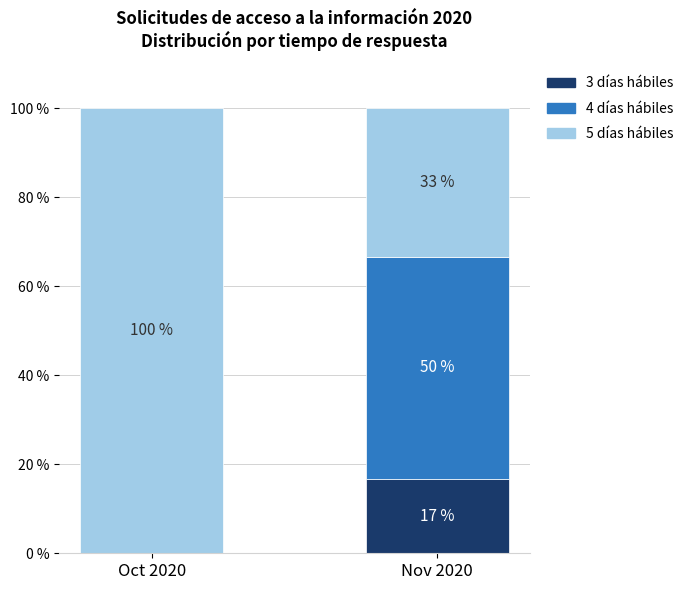

The 3 días hábiles series shows 6.7 at Oct 2020. True or false?

False